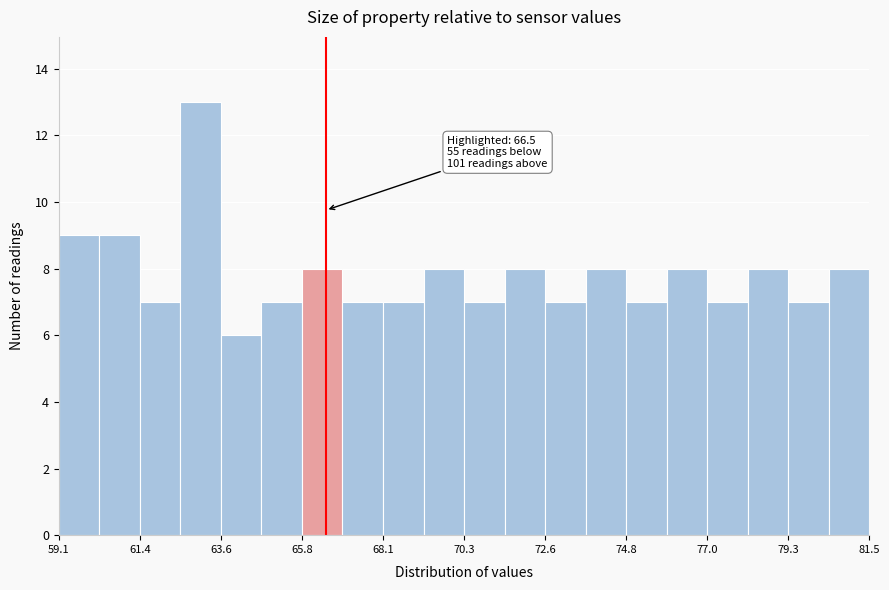

Read against the x-axis, roughly where is the centre of the tallest bar?

63.0